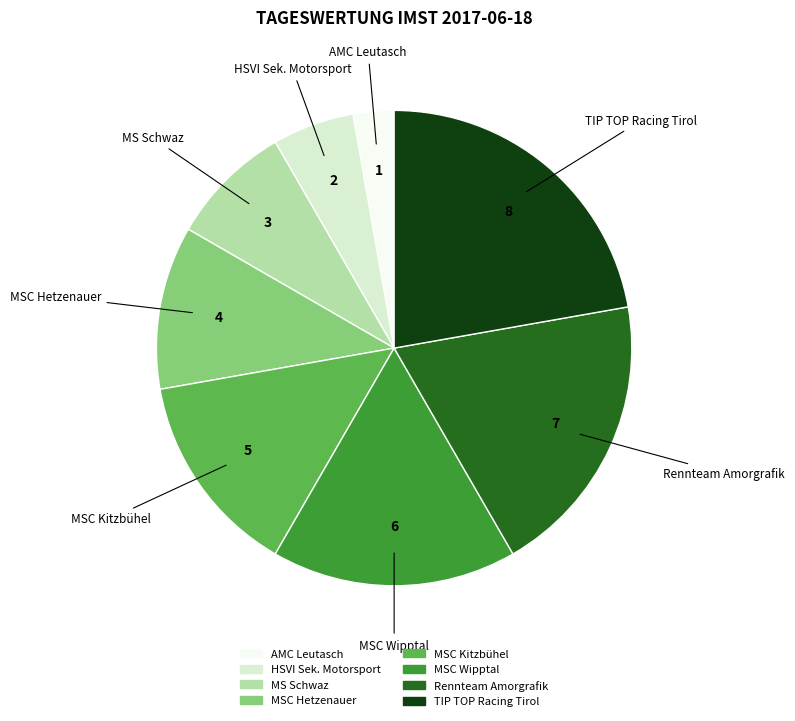

Approximately how many times larger is the value at Rennteam Amorgrafik compared to AMC Leutasch?

7.0